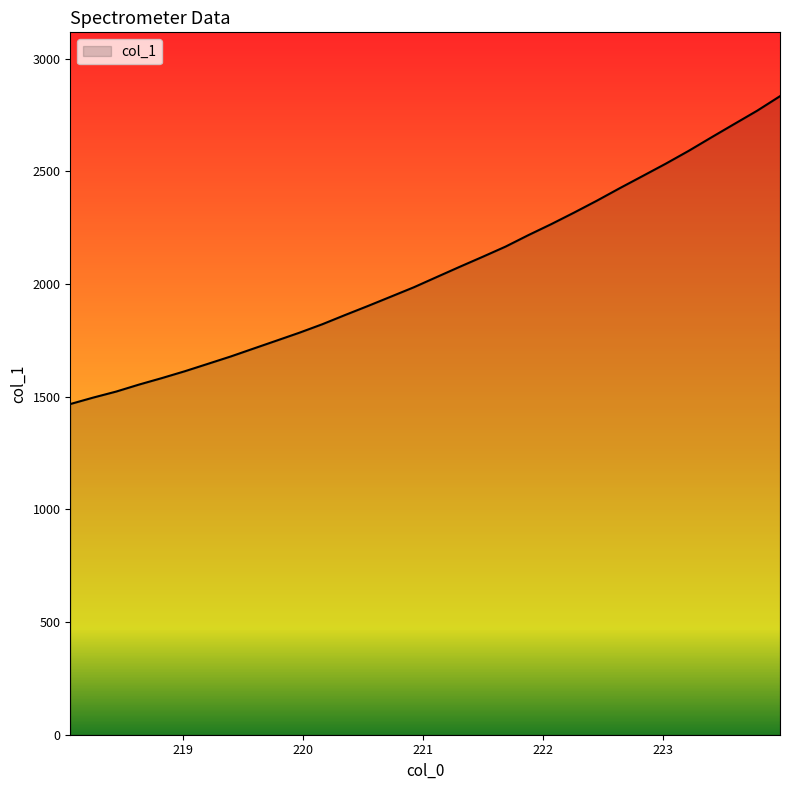

What is the maximum value shown in the chart?

2833.0